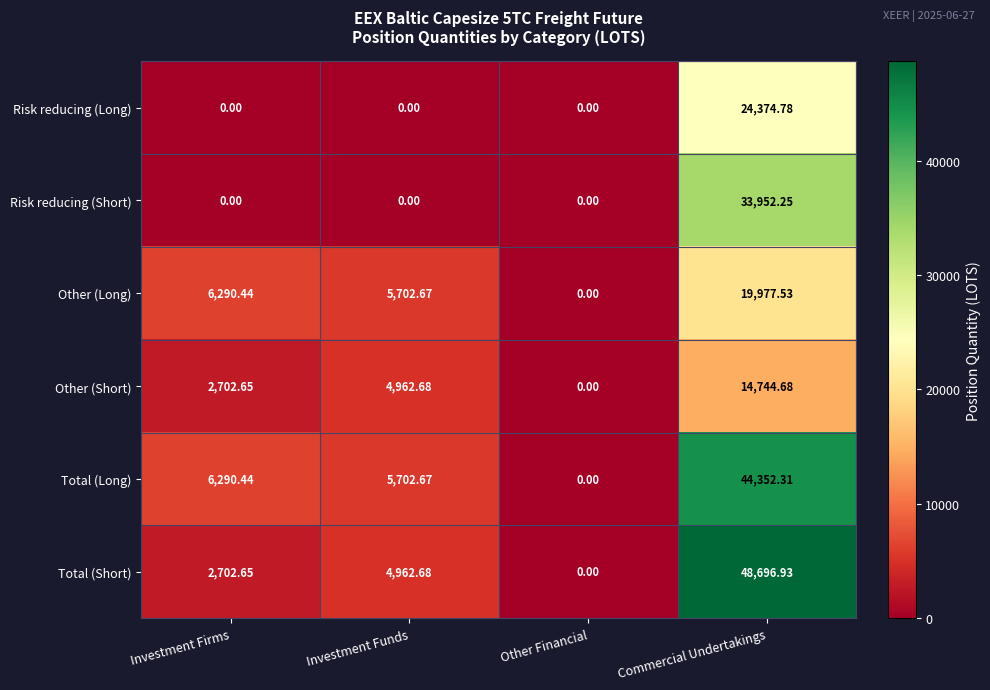

At which label does Total (Long) reach its peak?

Commercial Undertakings